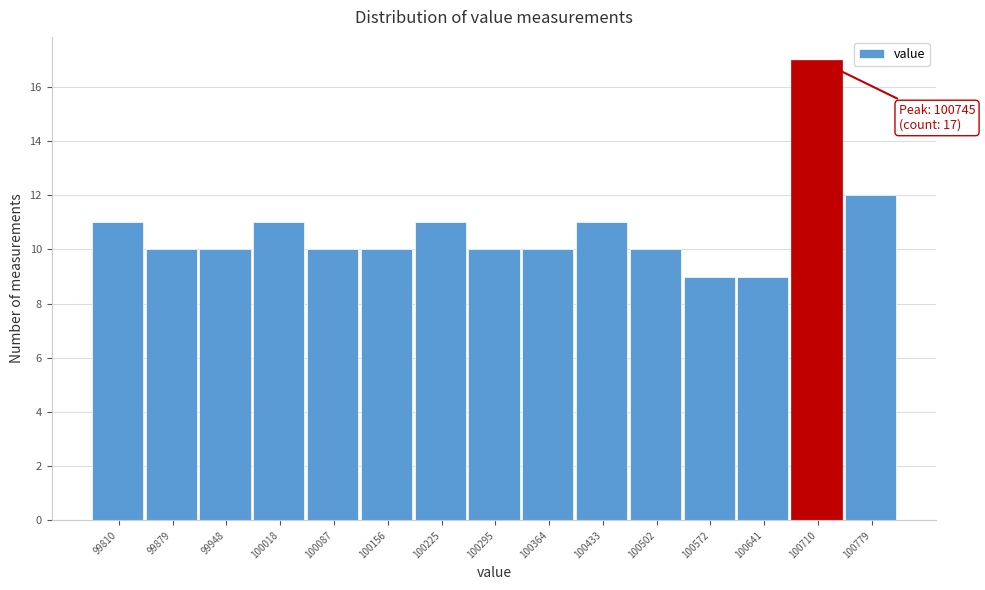

Reading left to right, extract all data points from this chart.

99810=11	99879=10	99948=10	100018=11	100087=10	100156=10	100225=11	100295=10	100364=10	100433=11	100502=10	100572=9	100641=9	100710=17	100779=12